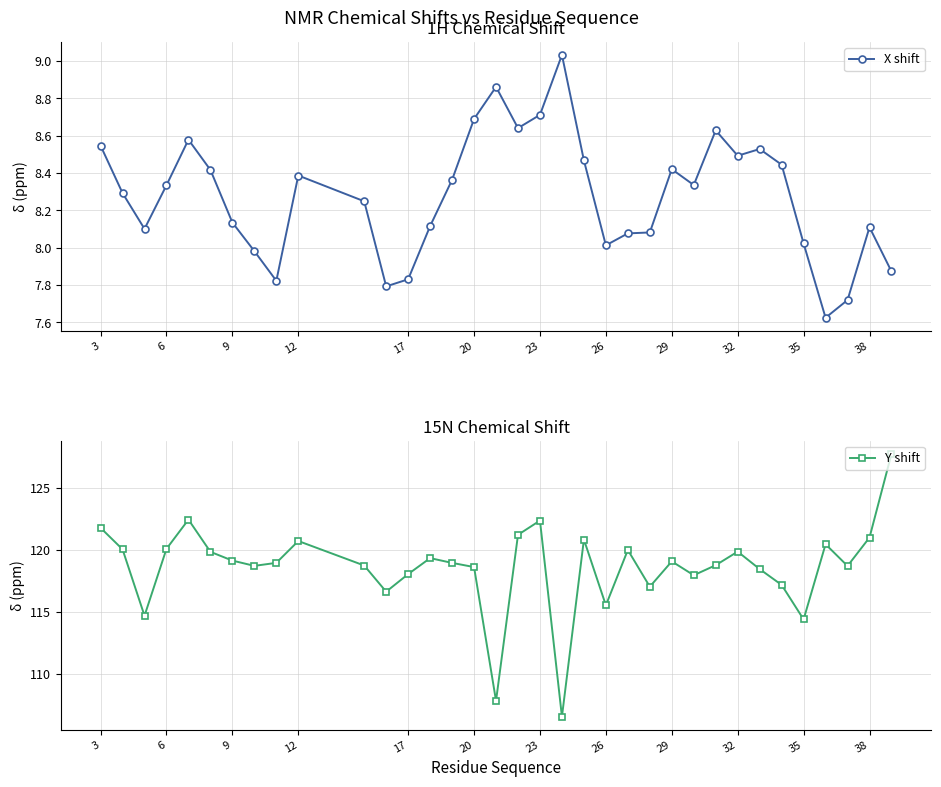

Which series has the largest range (max minus min)?

Y shift